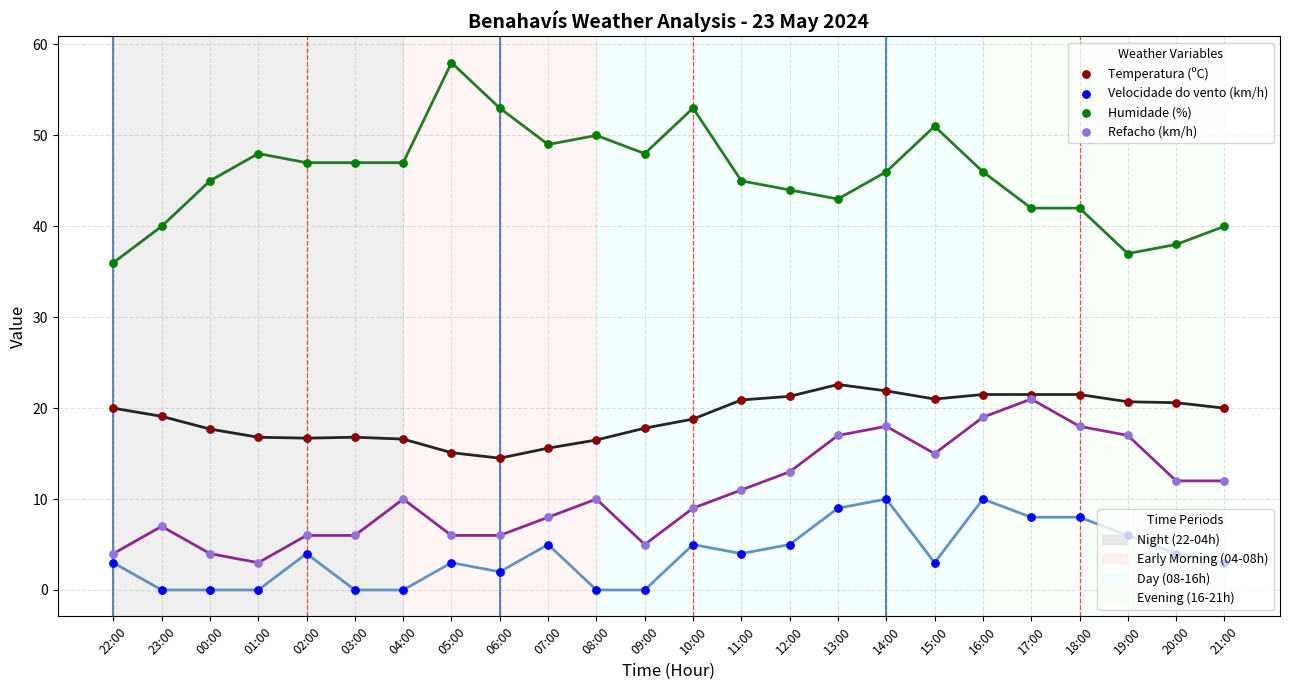

What is the spread (max minus min) of values at 22:00?

33.0